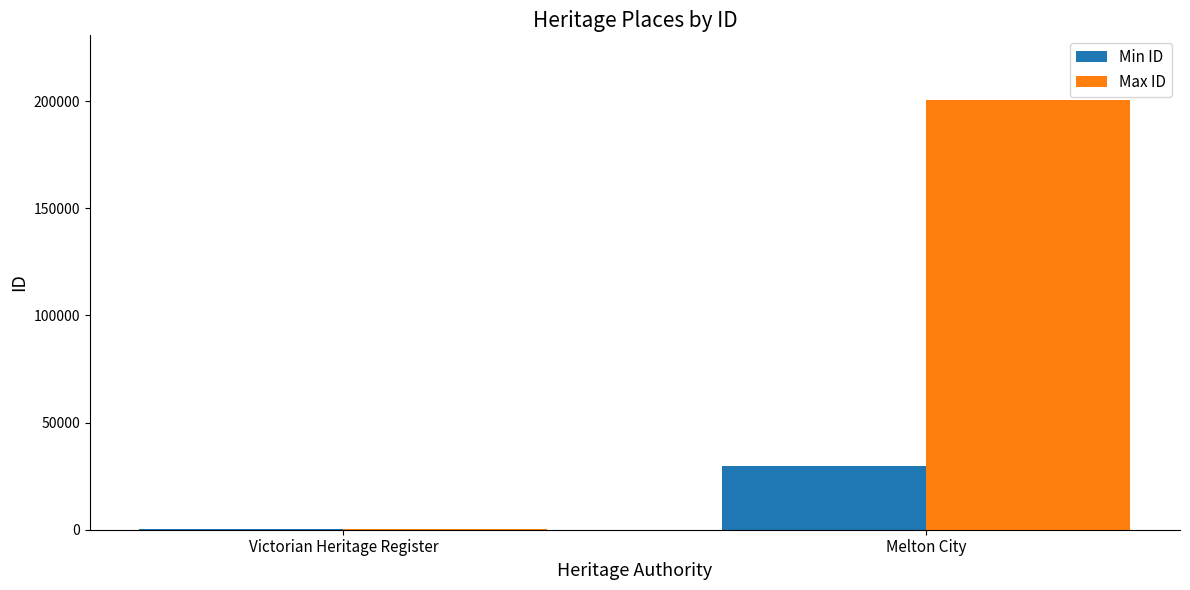

Which category has the highest value across all series?

Melton City